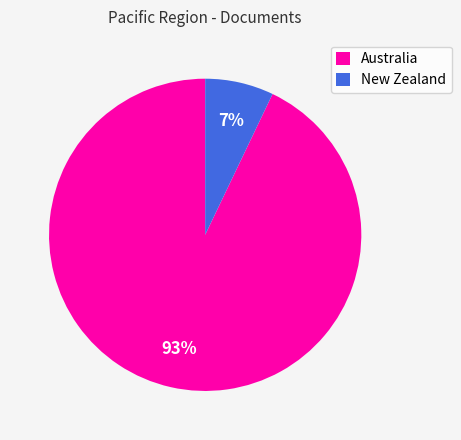

How many slices are in this pie chart?

2